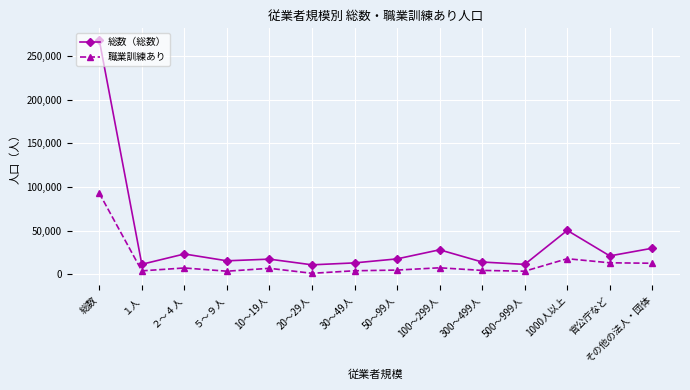

Which series has the widest spread of values?

総数（総数）